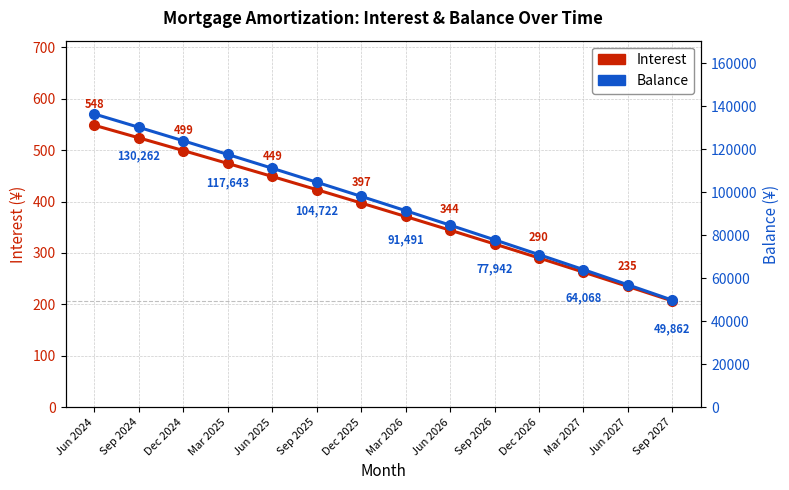

What is the difference between the maximum and minimum values in the Balance series?

86598.0